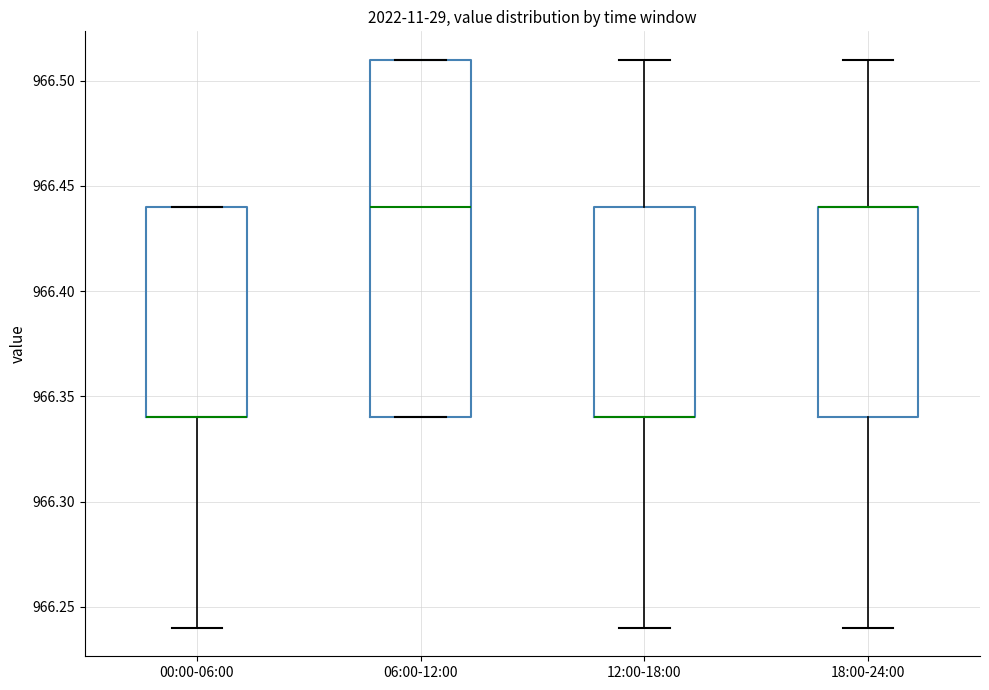

Reading left to right, transcribe this box plot: for each box, give where its median line is, the range the box spans, and where its two whiskers end, as read against the y-axis. The values are not printed on the chart, so give them approximately, as read against the axis.

00:00-06:00: median 966.34 (drawn on the box's lower edge), box 966.34 to 966.44, whiskers 966.24 to 966.44
06:00-12:00: median 966.44, box 966.34 to 966.51, whiskers 966.34 to 966.51
12:00-18:00: median 966.34 (drawn on the box's lower edge), box 966.34 to 966.44, whiskers 966.24 to 966.51
18:00-24:00: median 966.44 (drawn on the box's upper edge), box 966.34 to 966.44, whiskers 966.24 to 966.51